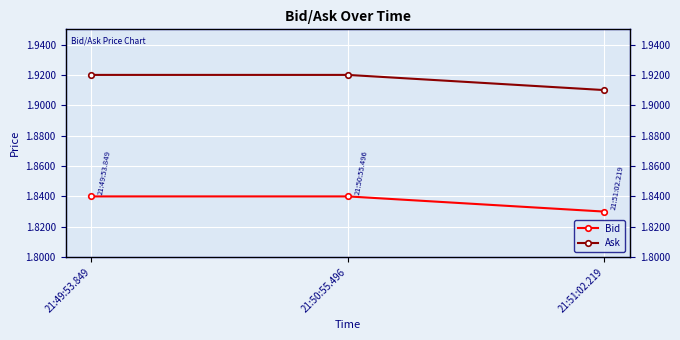

How many lines are shown in the chart?

2